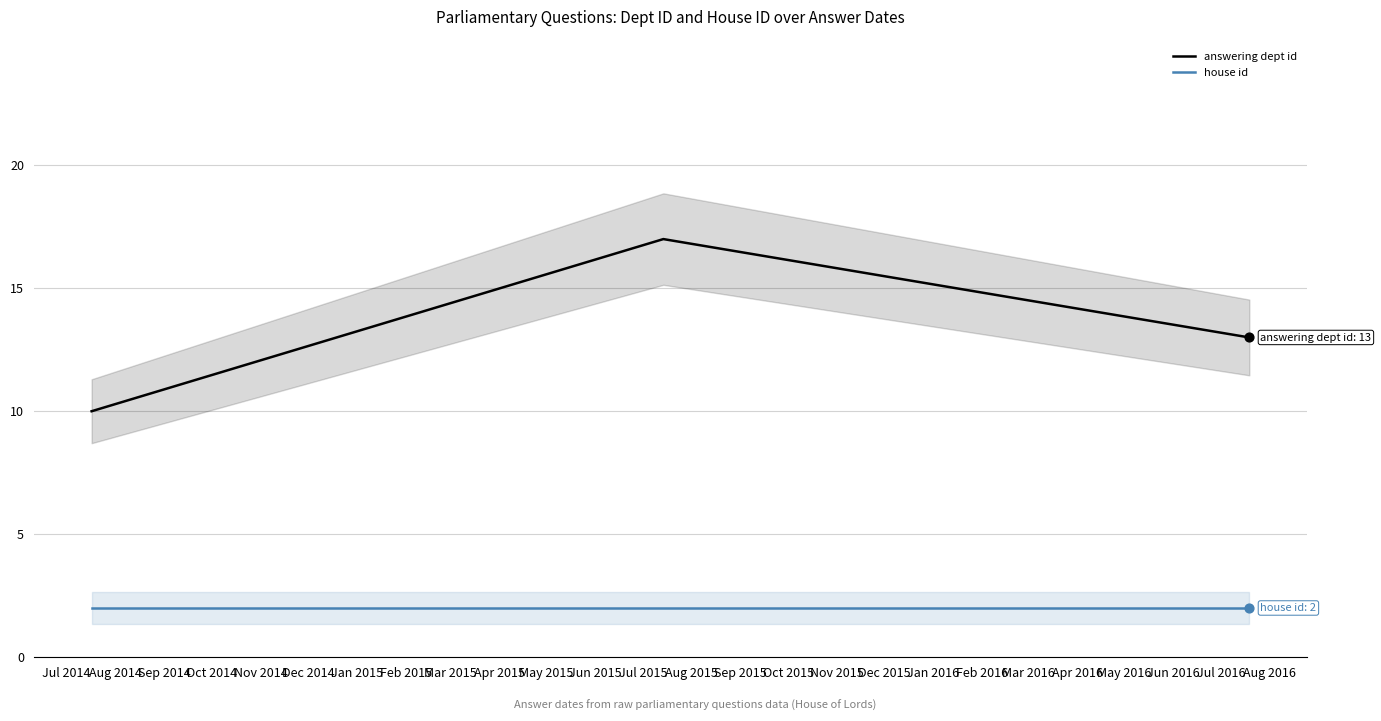

What is the maximum value for answering dept id?

17